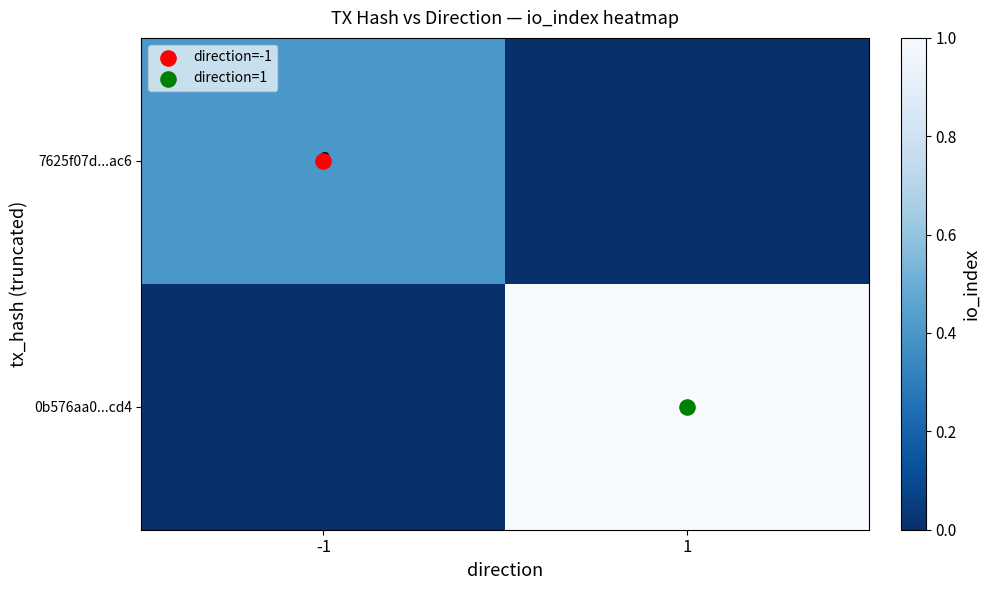

Rank the series by their average value, from highest to lowest.

0b576aa0...cd4, 7625f07d...ac6